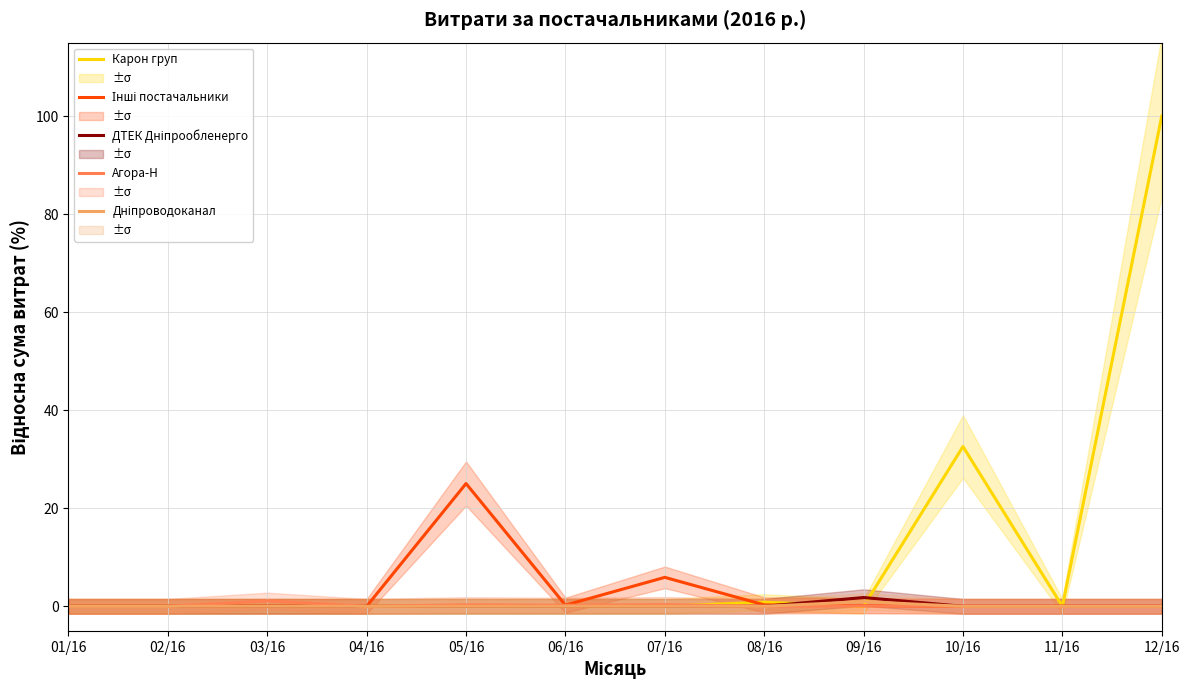

The Карон груп series shows 0.0 at 11/16. True or false?

True